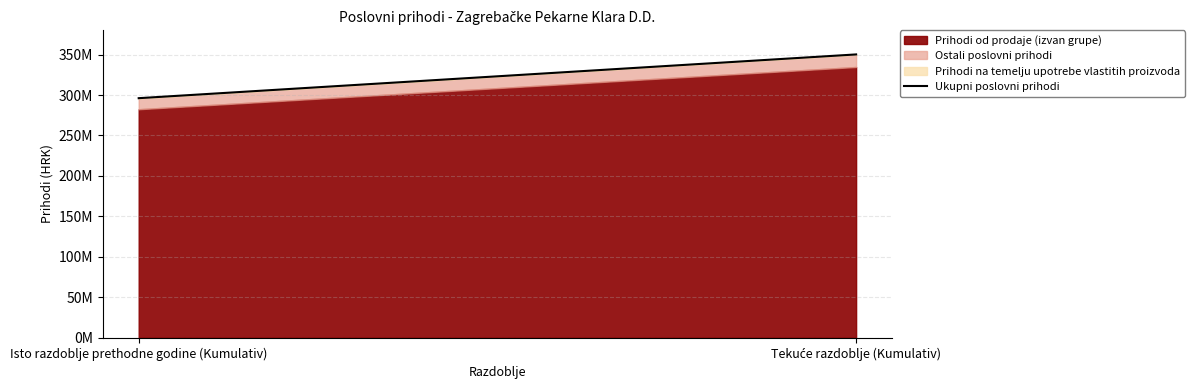

At which category does the chart reach its peak across all series?

Tekuće razdoblje (Kumulativ)